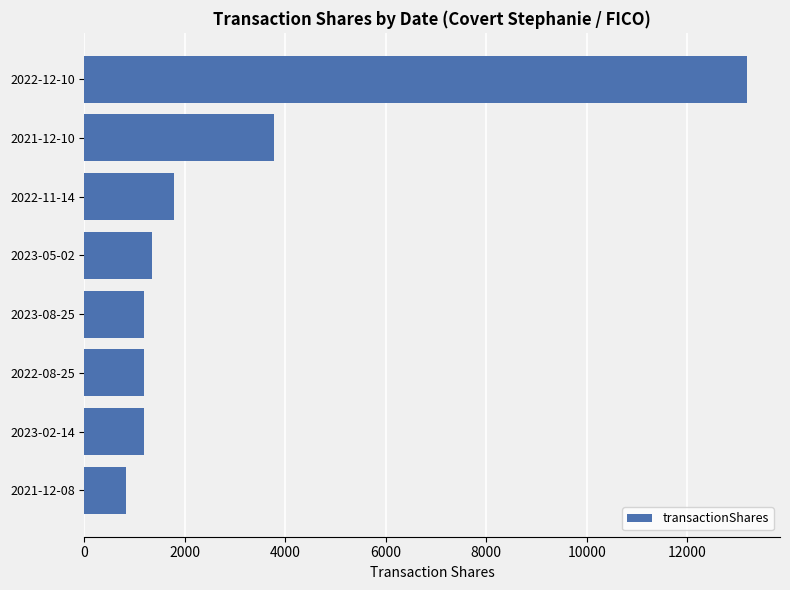

How many values are below 1335?

4